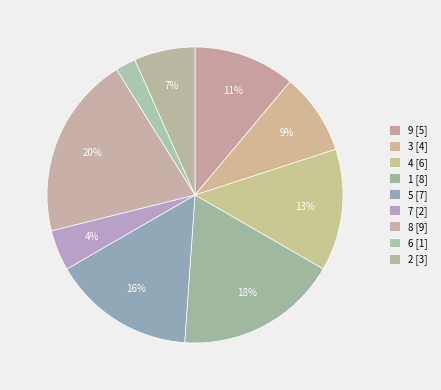

Is it true that 7 is 4% of the pie?

True